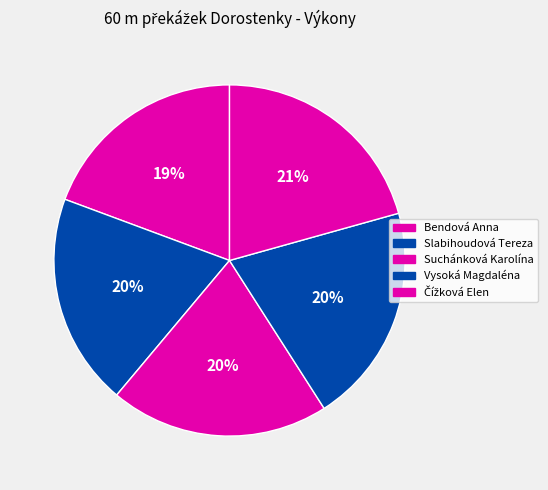

Count the number of slices in the pie.

5